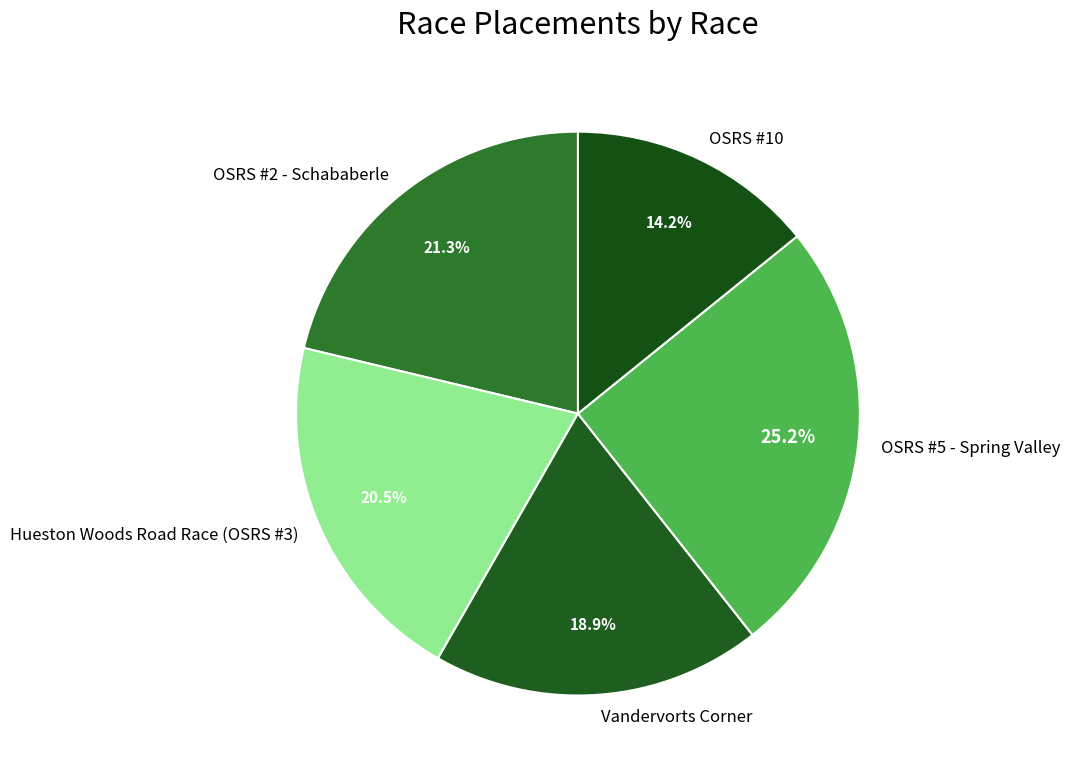

True or false: OSRS #10 accounts for 14% of the total.

True